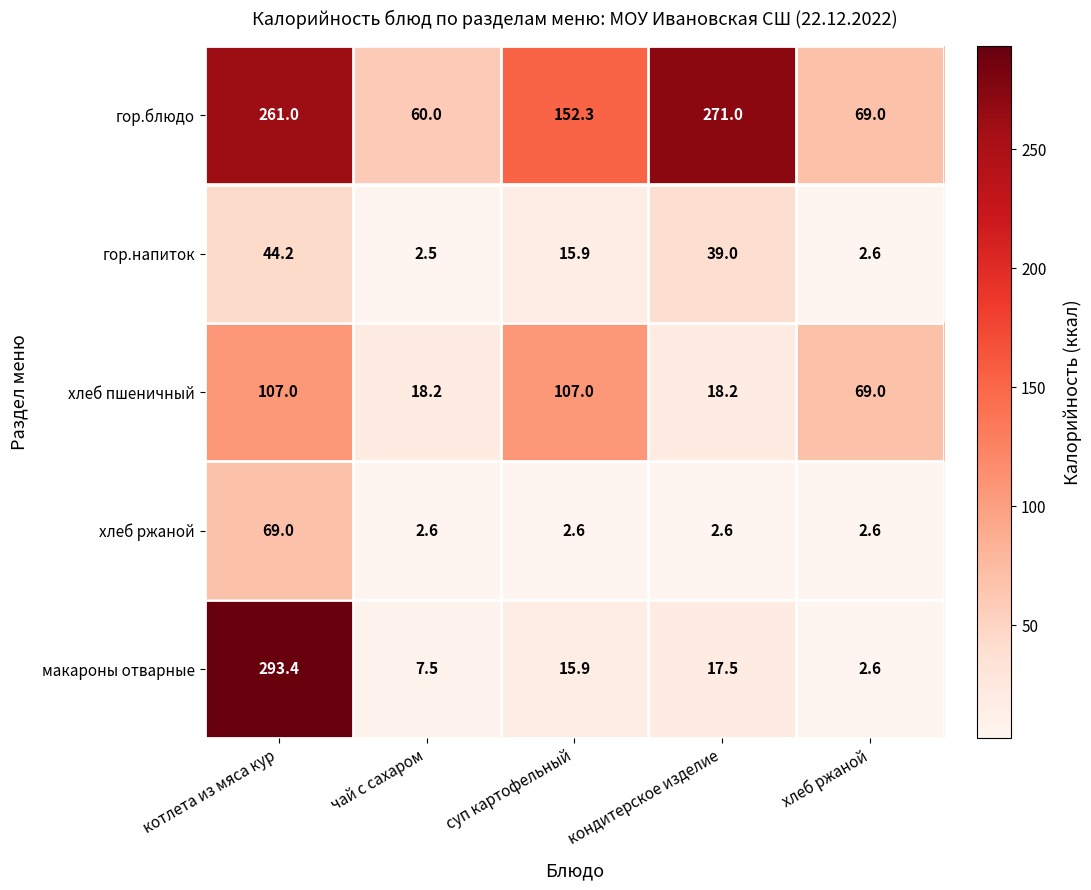

What is the smallest value displayed?

2.5